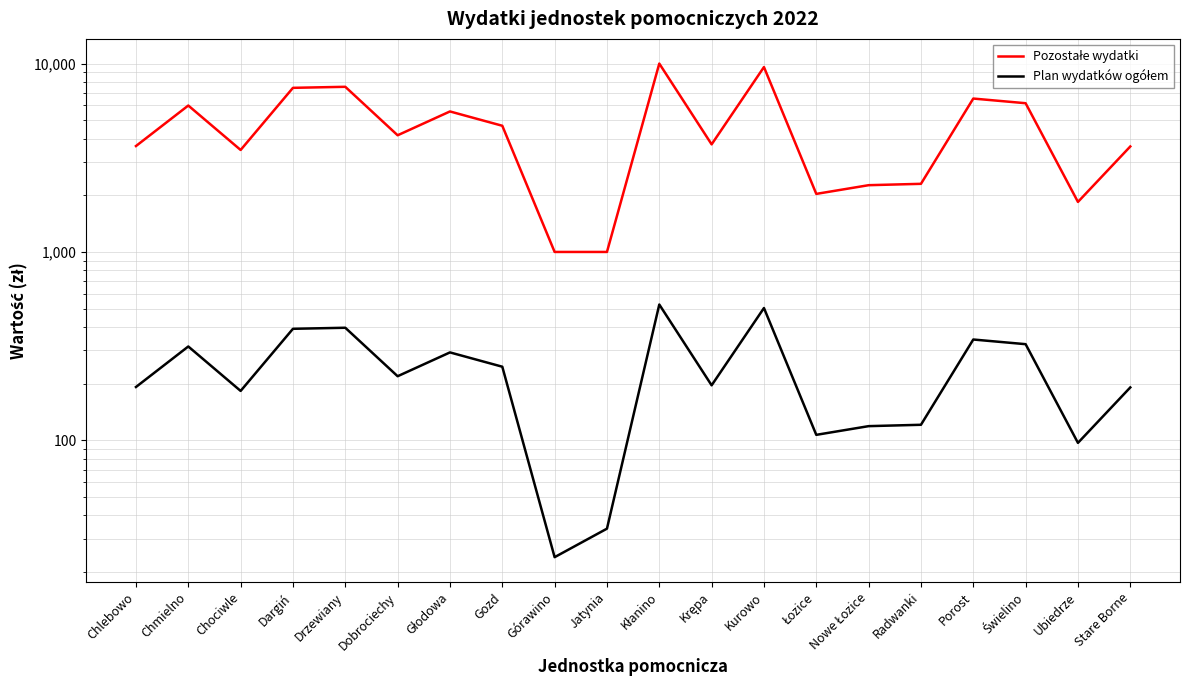

What is the lowest value of the Plan wydatków ogółem series?

24